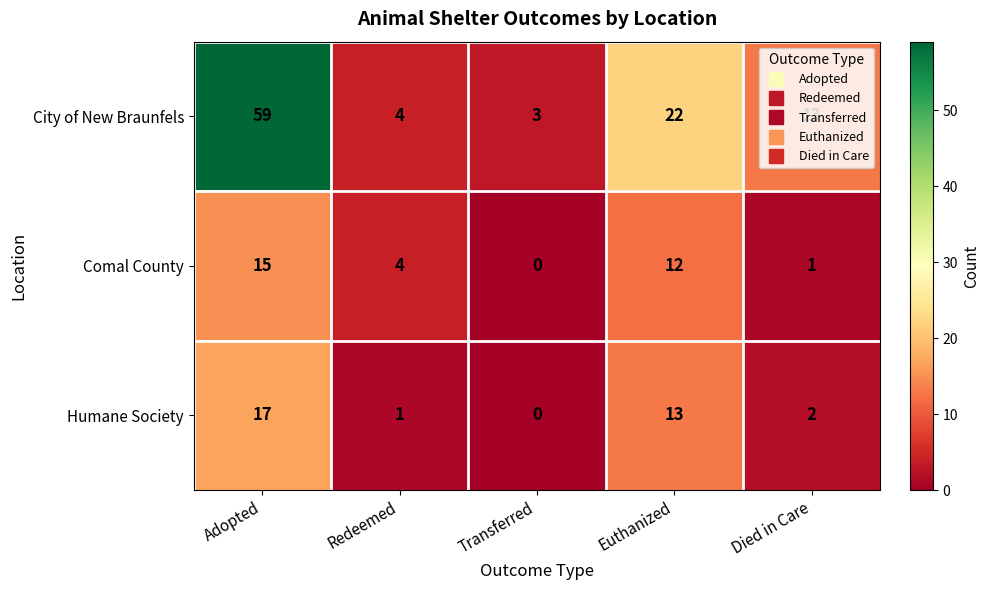

Which series has the largest total across all categories?

City of New Braunfels